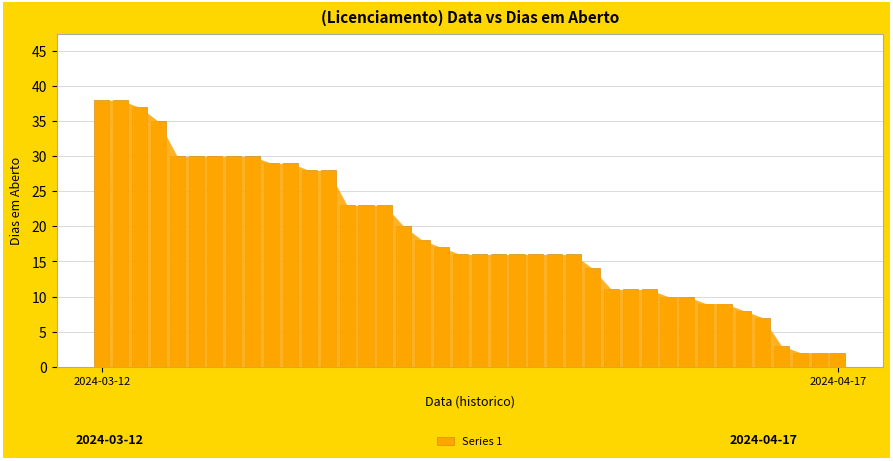

How many series are shown in this chart?

1